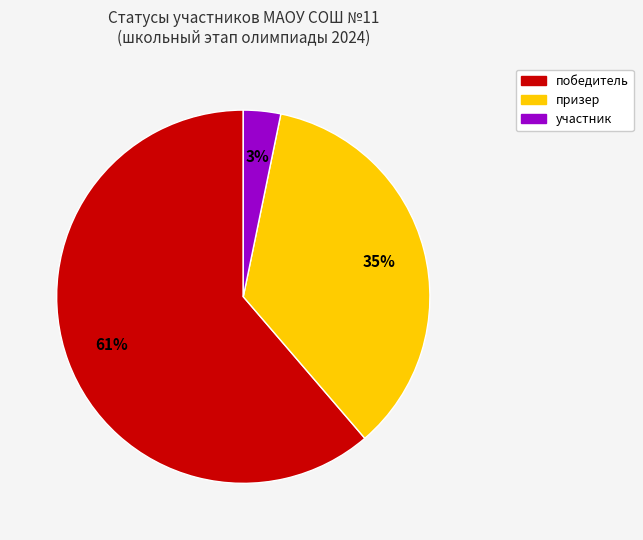

Which has a higher value, призер or победитель?

победитель